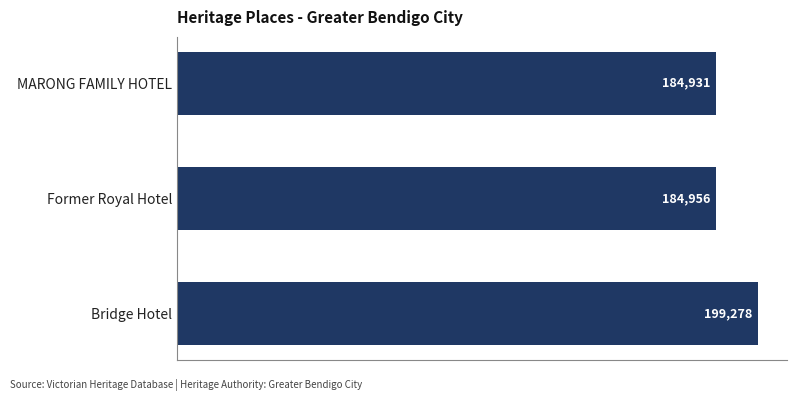

Does the chart contain stacked bars?

No